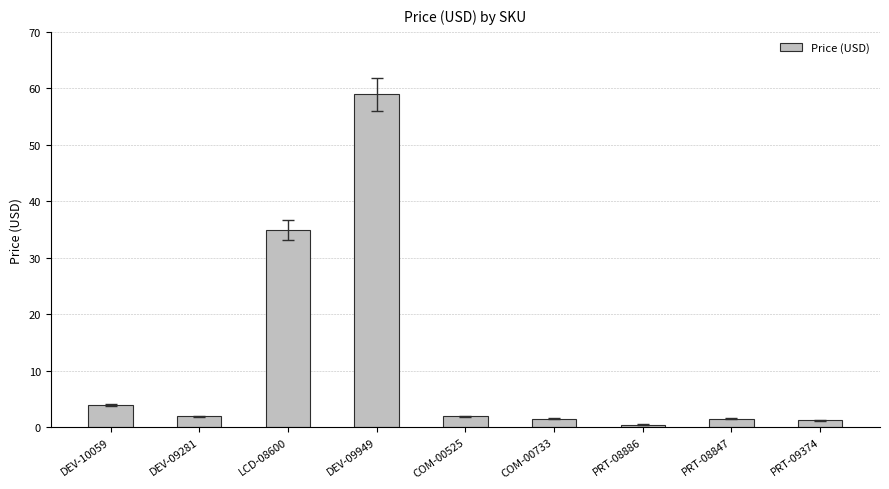

Which category has the highest value across all series?

DEV-09949